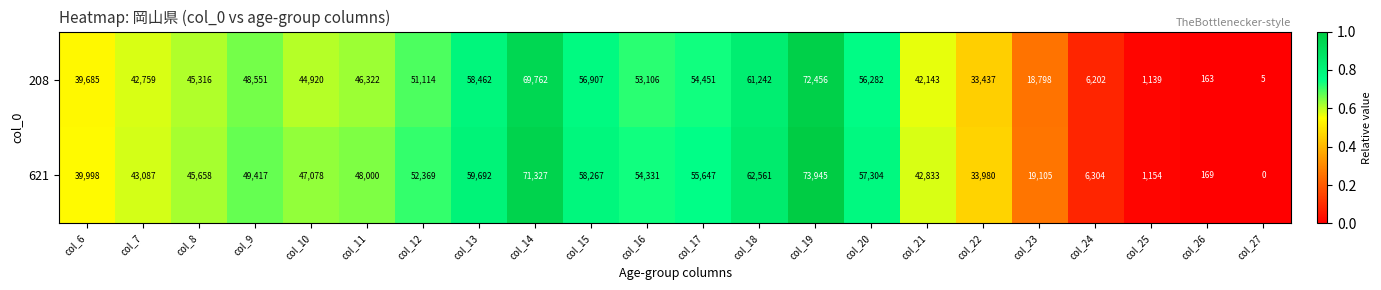

The value of 621 at col_25 is 1154. True or false?

True